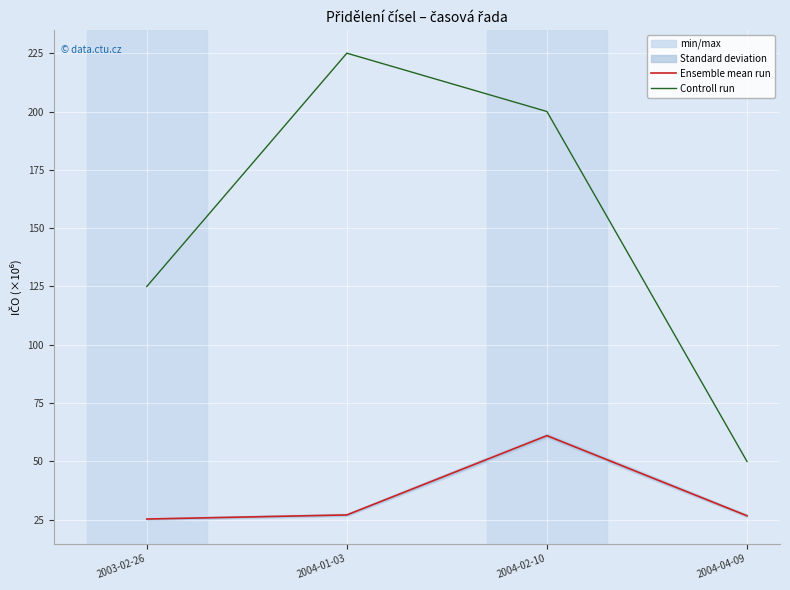

Where is Controll run nearest to the value 137?

2003-02-26